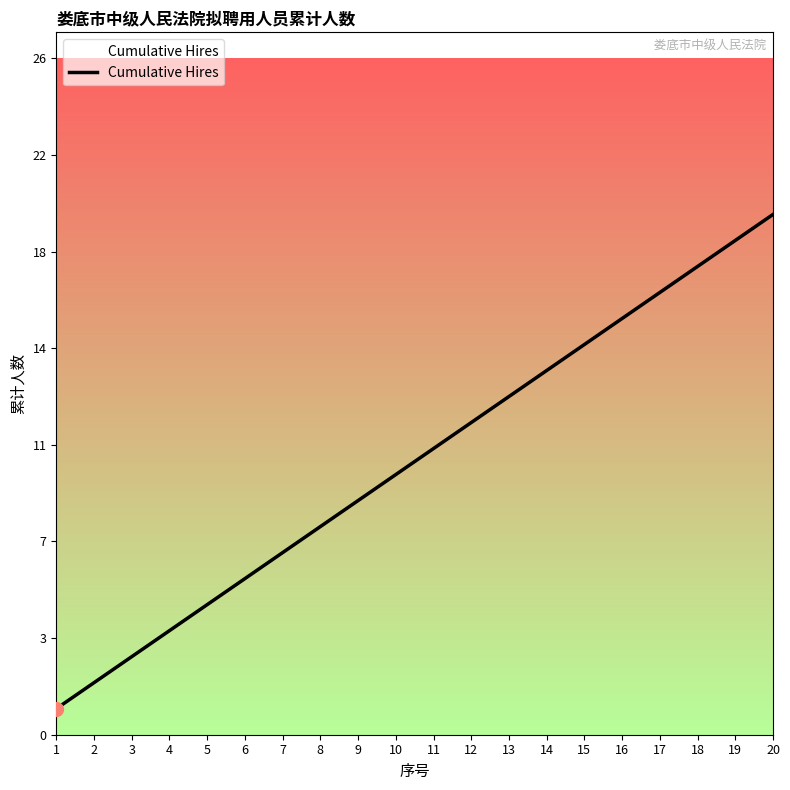

Does the chart display data point markers on the line(s)?

No